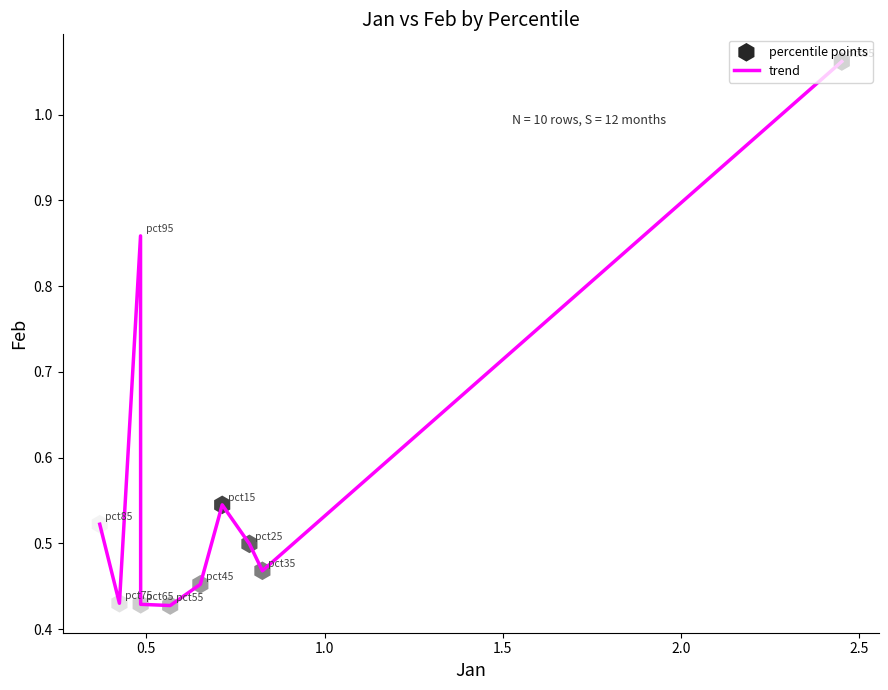

What is the difference between the maximum and minimum values?

0.6